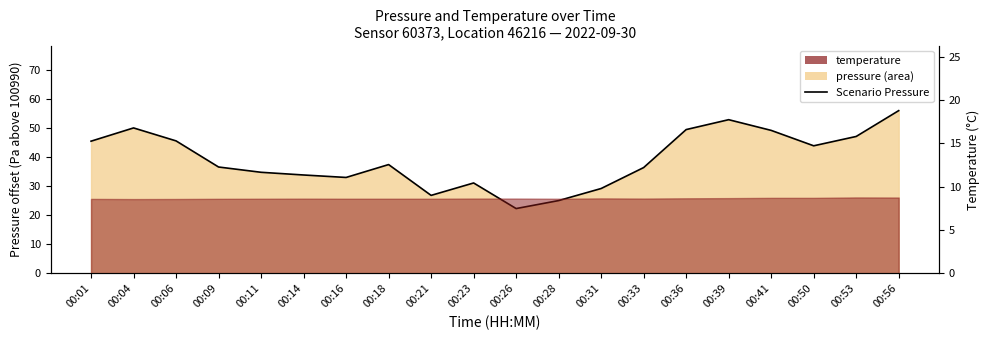

How many categories are shown in the chart?

20